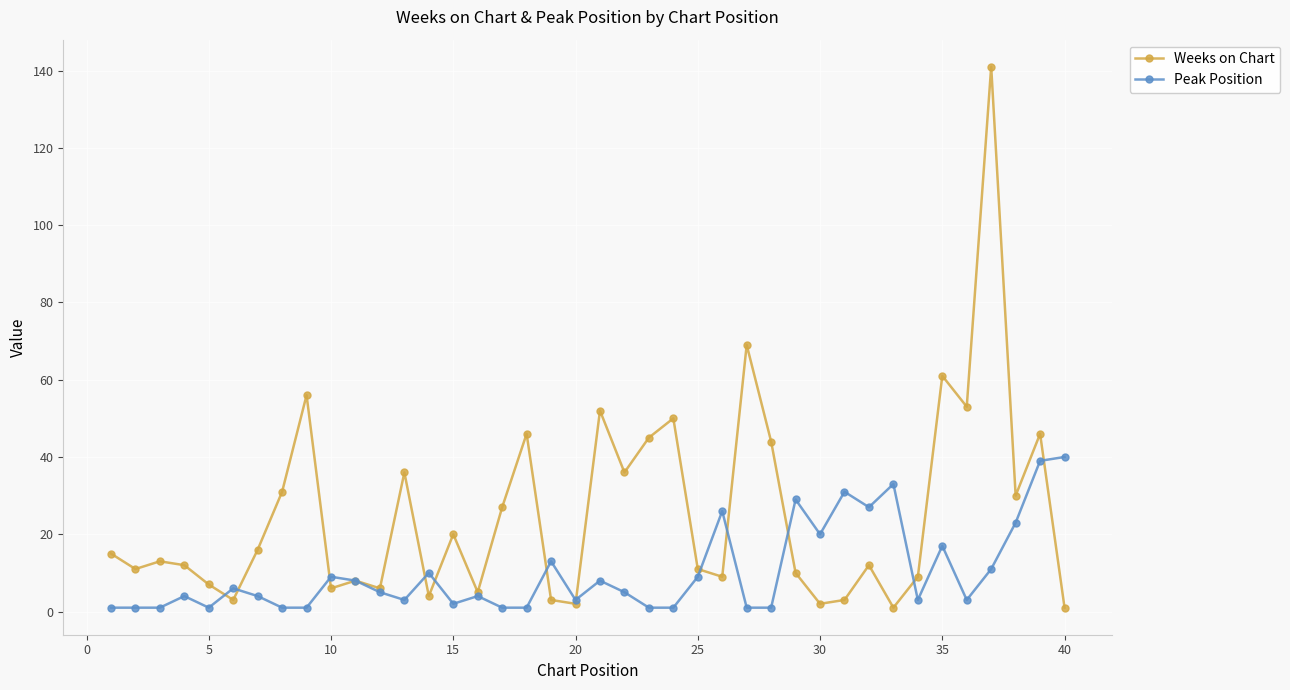

Which series has the largest total across all categories?

Weeks on Chart